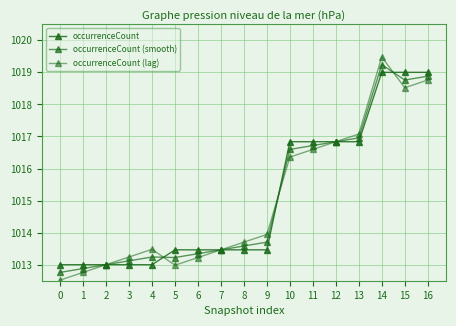

How many series are shown in this chart?

3